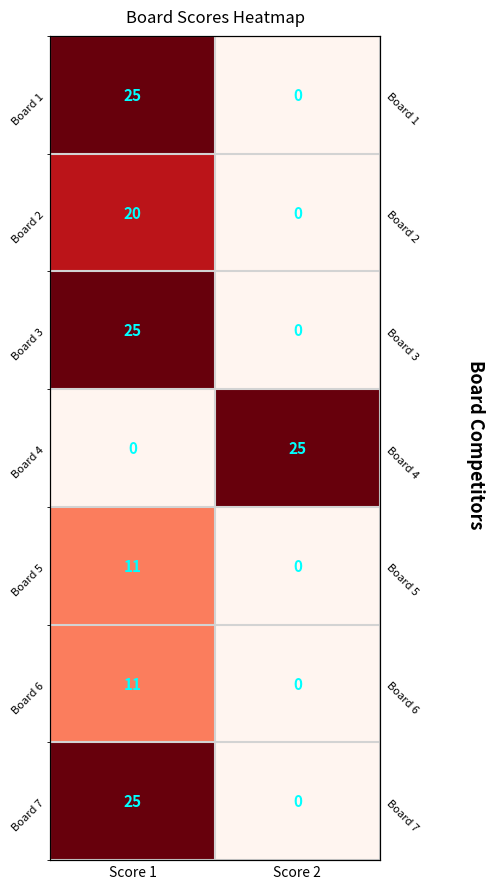

The value of Board 2 at Score 2 is 0. True or false?

True